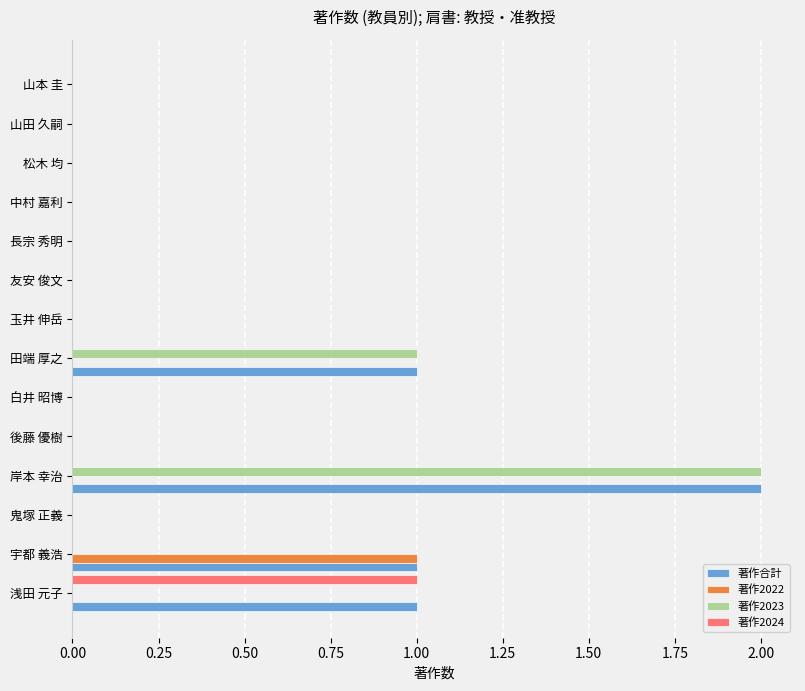

What is the sum of all 著作2023 values?

3